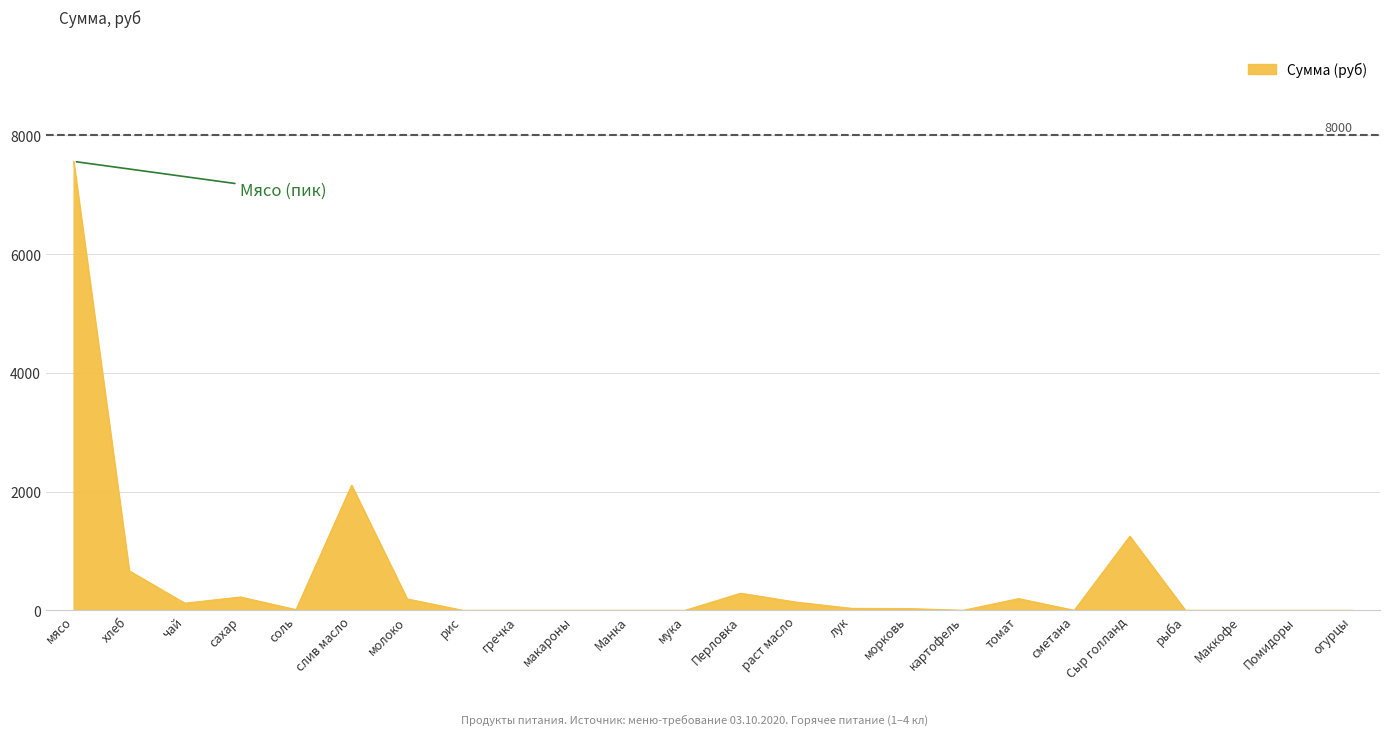

True or false: the data shows 197.2 at томат.

True